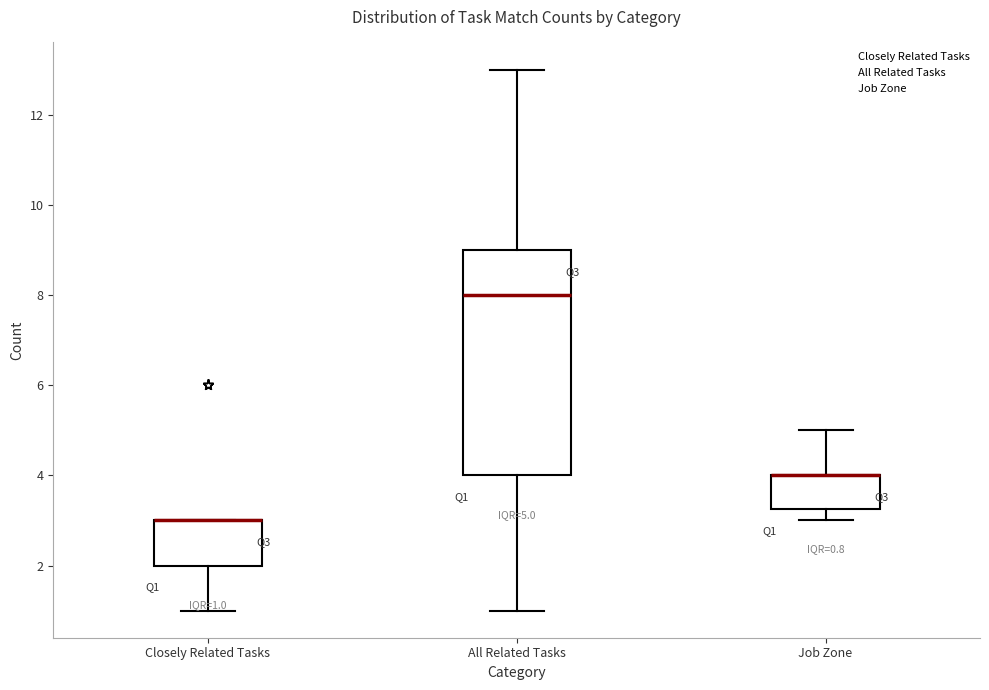

Comparing the boxes themselves (not the whiskers), which one is the tallest?

All Related Tasks